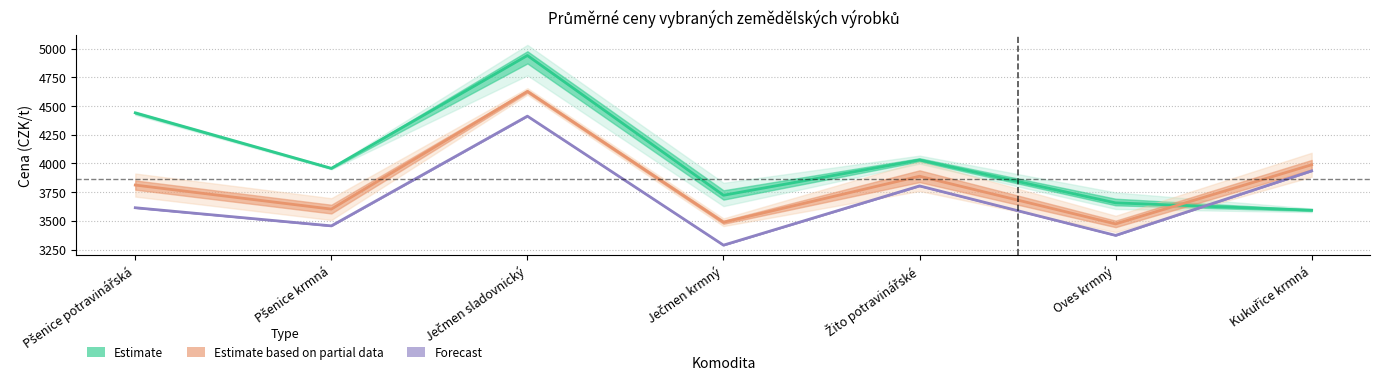

What is the minimum value shown in the chart?

3288.0